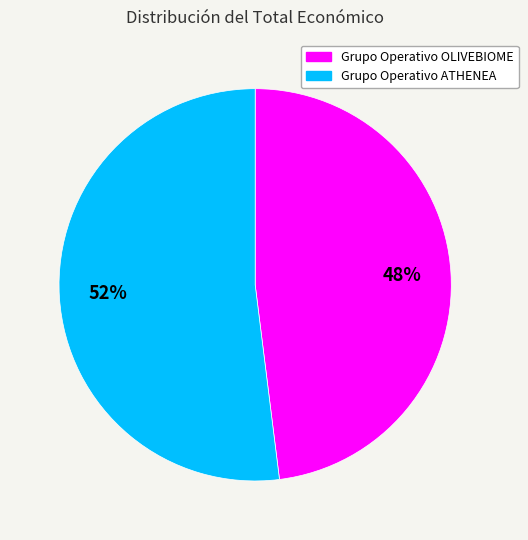

To the nearest percent, what portion does Grupo Operativo ATHENEA represent?

52%